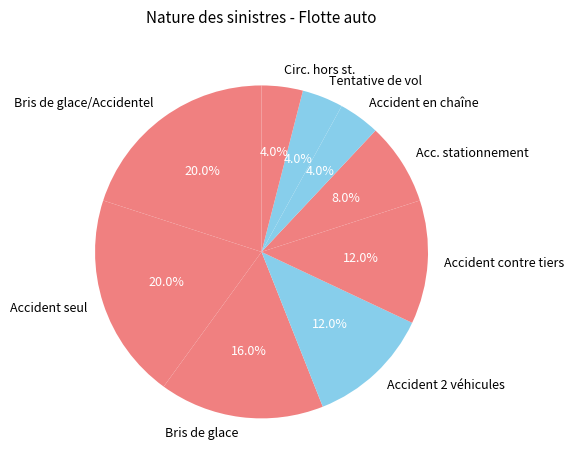

Is there a majority slice in this chart?

No